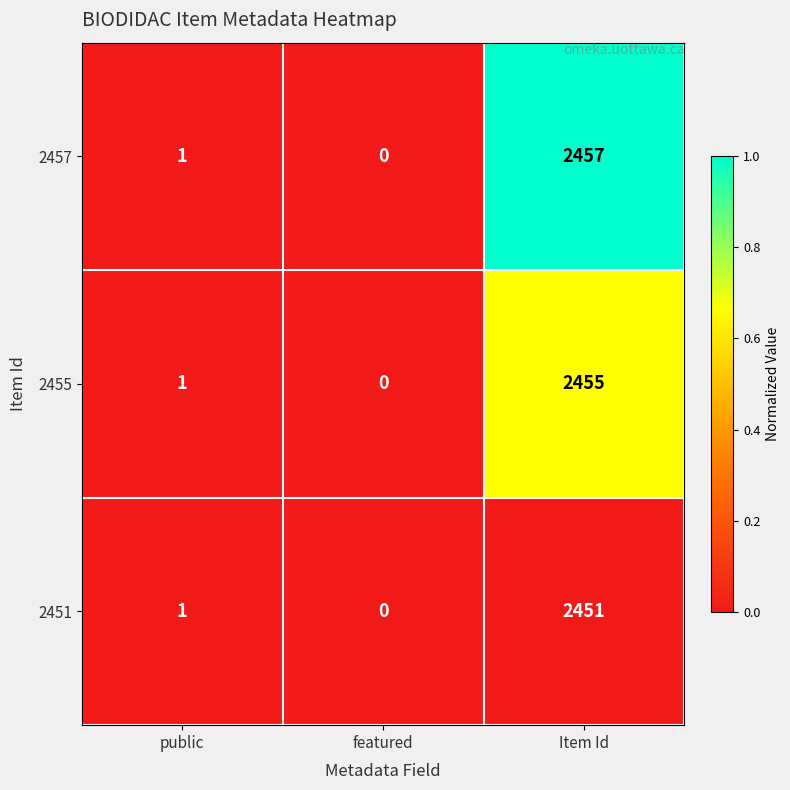

What is the maximum value shown in the chart?

2457